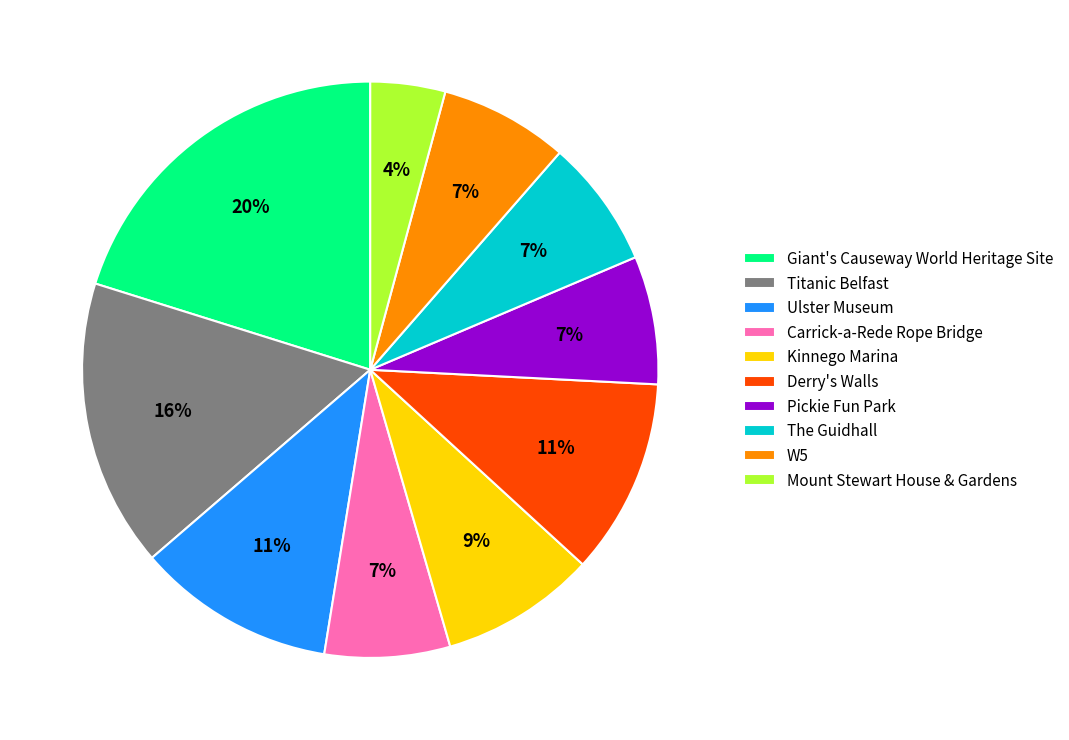

How many slices are in this pie chart?

10